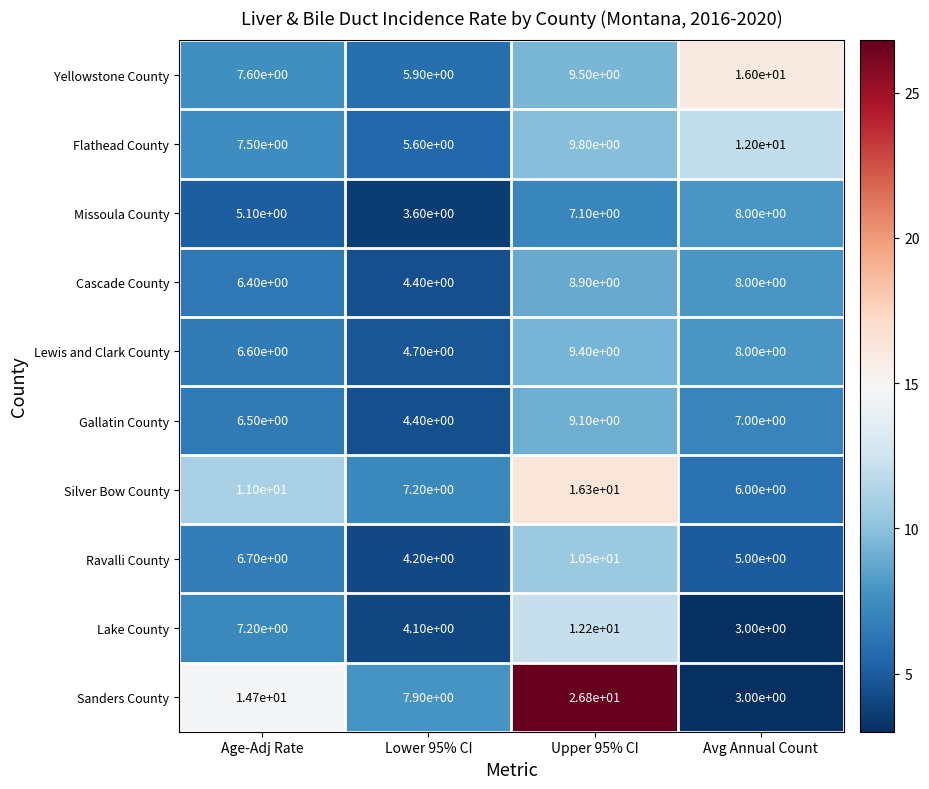

The value of Gallatin County at Avg Annual Count is 7.0. True or false?

True